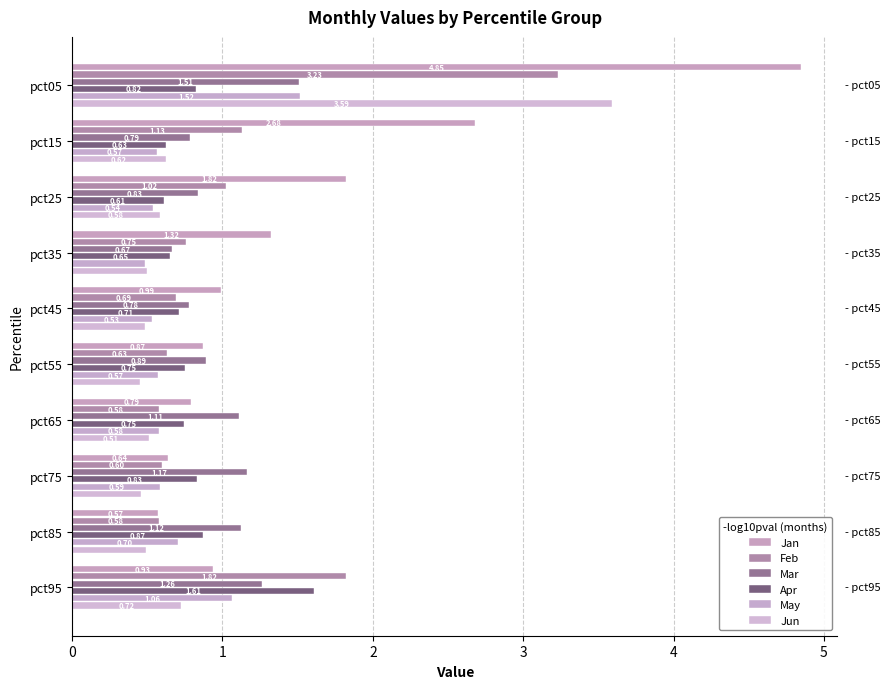

What is the lowest value of the Jun series?

0.4